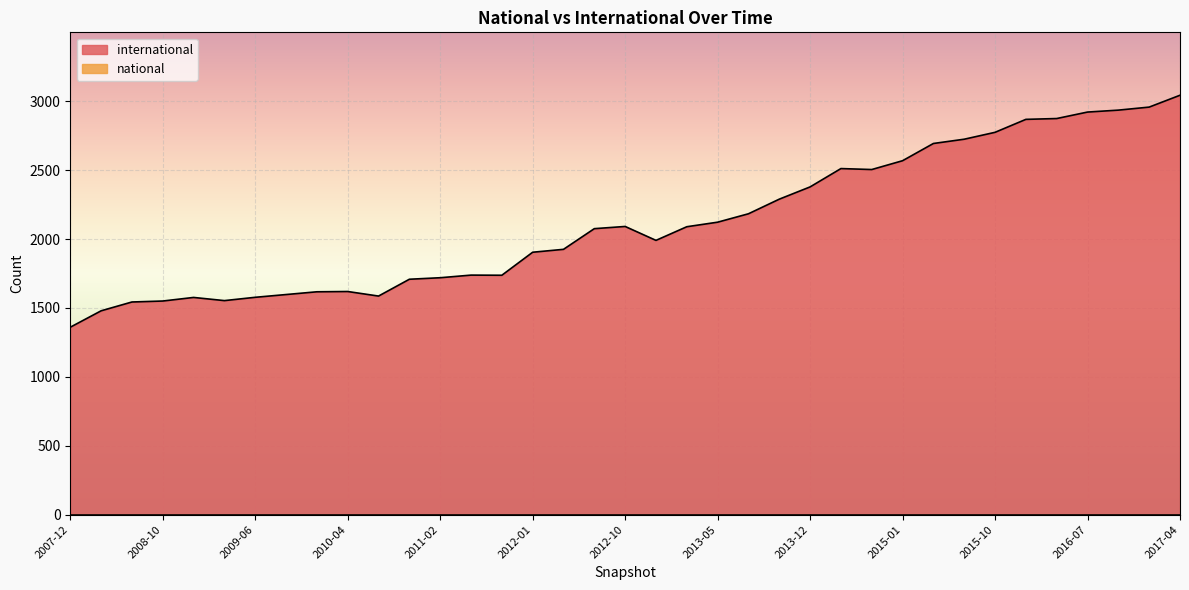

Which category has the highest value across all series?

2017-04